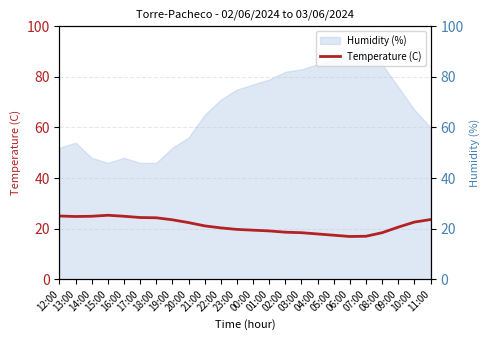

Reading left to right, extract all data points from this chart.

25.0	24.8	24.9	25.3	24.9	24.4	24.3	23.5	22.4	21.1	20.3	19.7	19.4	19.1	18.6	18.4	17.9	17.4	16.9	17.0	18.4	20.6	22.6	23.6